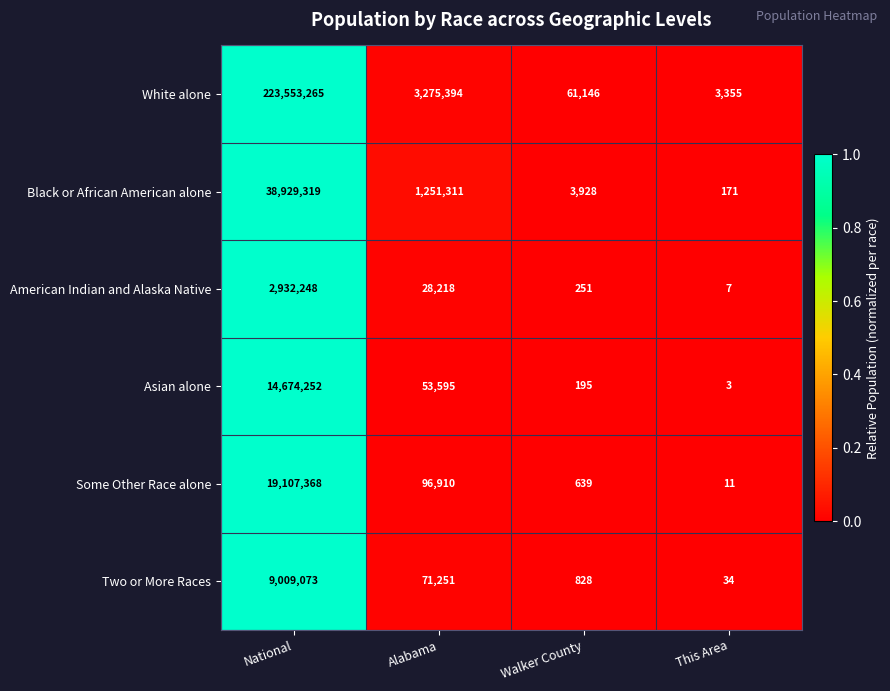

Reading left to right, what are all the values shown in this chart?

White alone: 223553265	3275394	61146	3355
Black or African American alone: 38929319	1251311	3928	171
American Indian and Alaska Native: 2932248	28218	251	7
Asian alone: 14674252	53595	195	3
Some Other Race alone: 19107368	96910	639	11
Two or More Races: 9009073	71251	828	34